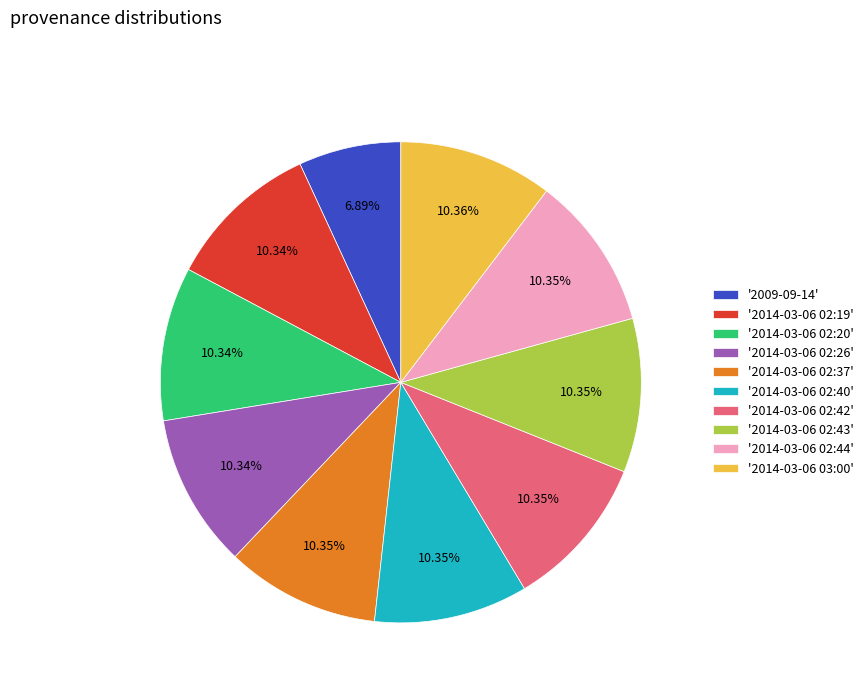

Which slice is the smallest?

'2009-09-14'